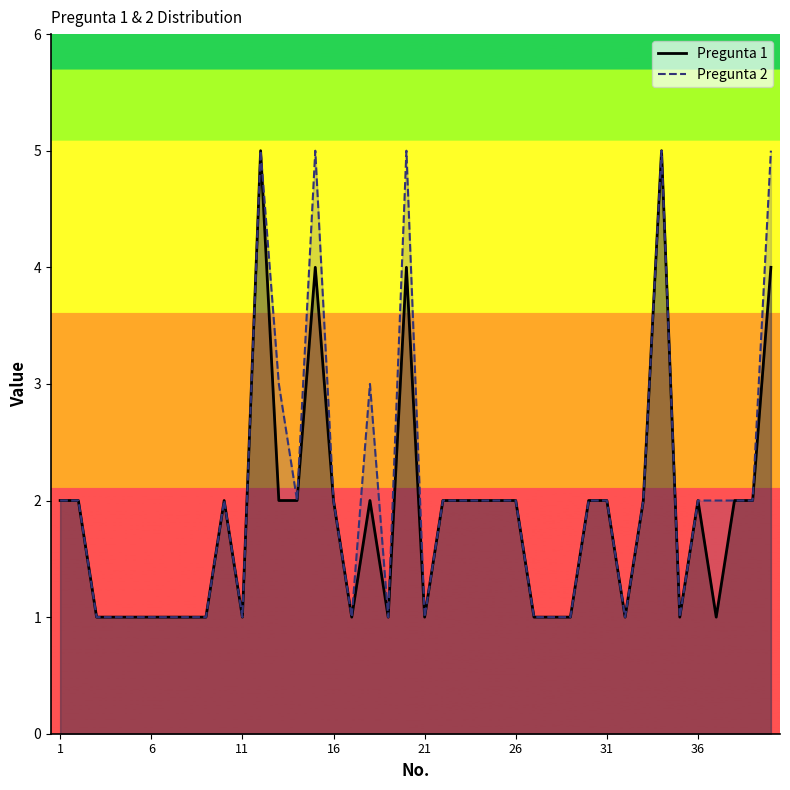

Reading left to right, extract all data points from this chart.

Pregunta 1: 2	2	1	1	1	1	1	1	1	2	1	5	2	2	4	2	1	2	1	4	1	2	2	2	2	2	1	1	1	2	2	1	2	5	1	2	1	2	2	4
Pregunta 2: 2	2	1	1	1	1	1	1	1	2	1	5	3	2	5	2	1	3	1	5	1	2	2	2	2	2	1	1	1	2	2	1	2	5	1	2	2	2	2	5